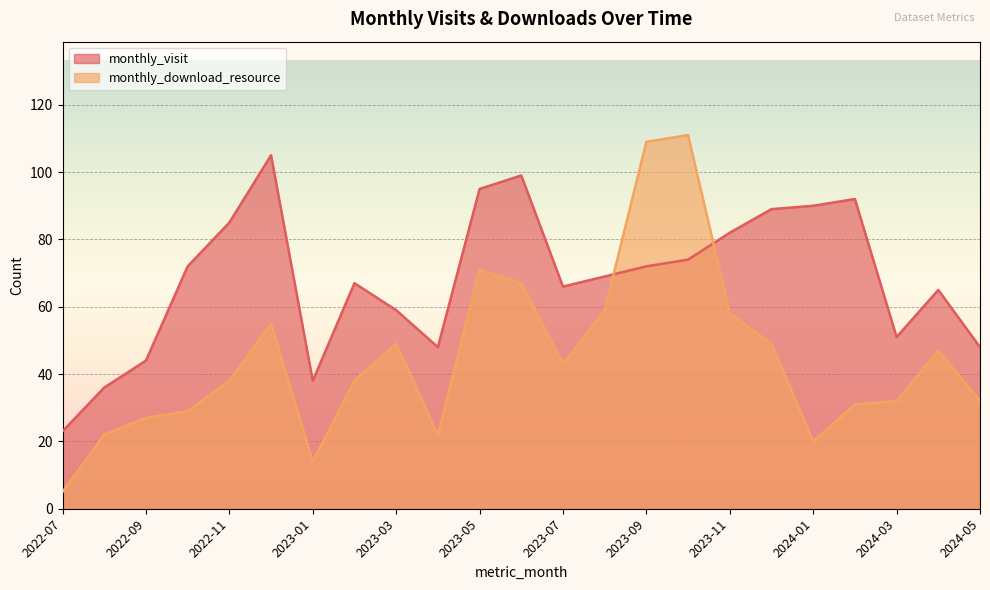

How many values in the monthly_visit series are below 69?

11